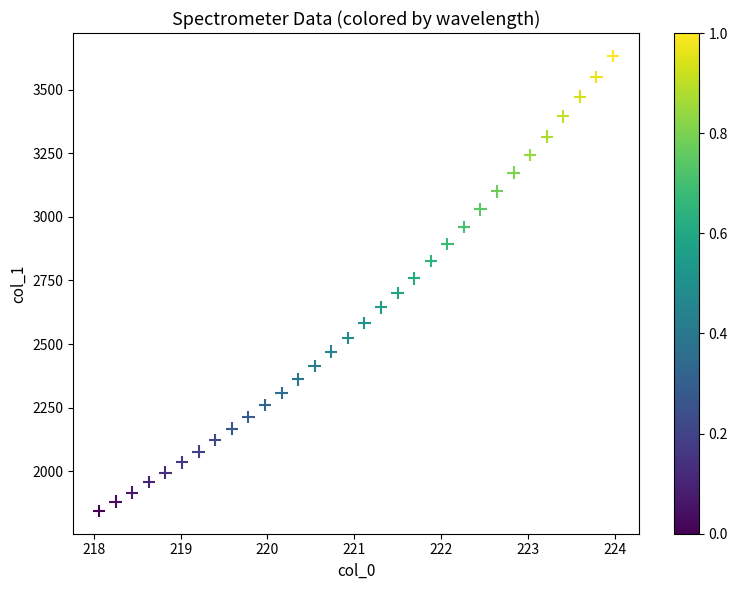

What is the range of Y values (max minus min)?

1789.5